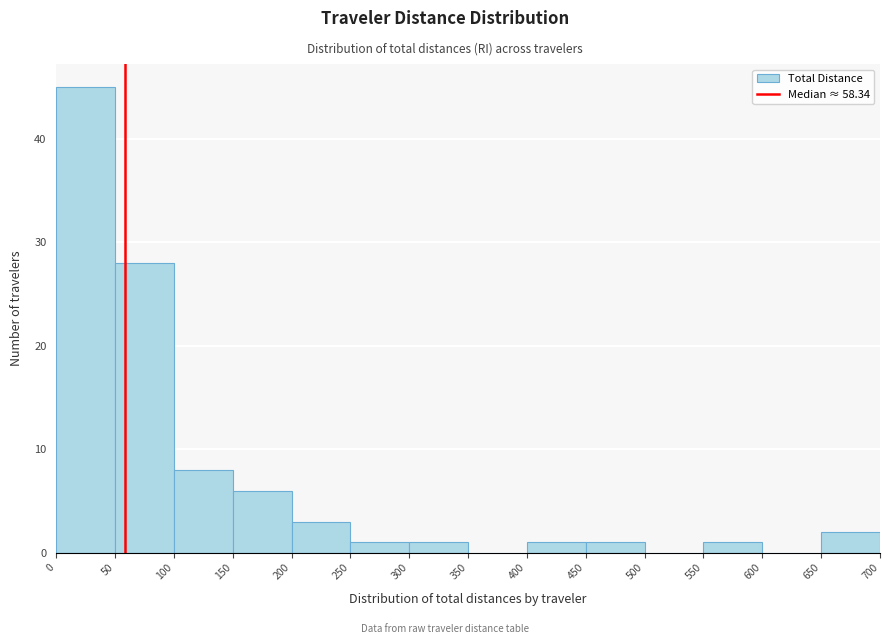

Reading left to right, transcribe this chart: for each bar, give the range it covers on the x-axis and its height. The values are not printed on the chart, so give them approximately, as read against the axis.

0 to 50: 45
50 to 100: 28
100 to 150: 8
150 to 200: 6
200 to 250: 3
250 to 300: 1
300 to 350: 1
350 to 400: 0
400 to 450: 1
450 to 500: 1
500 to 550: 0
550 to 600: 1
600 to 650: 0
650 to 700: 2